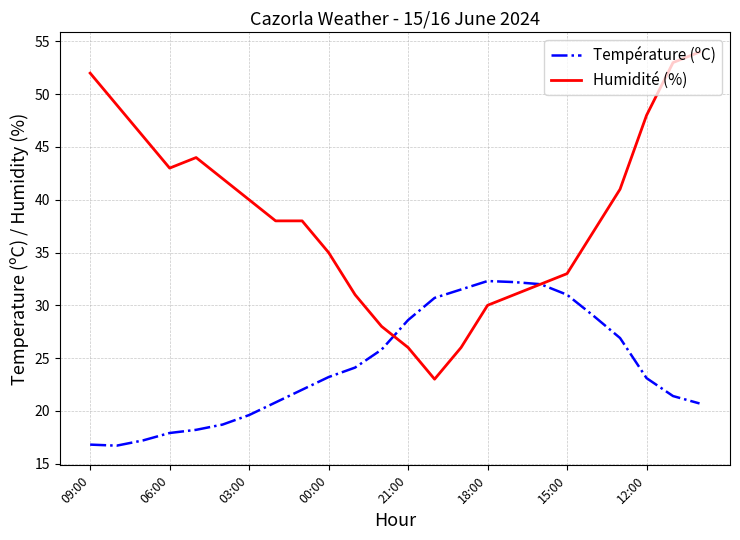

What is the highest value of the Température (ºC) series?

32.3